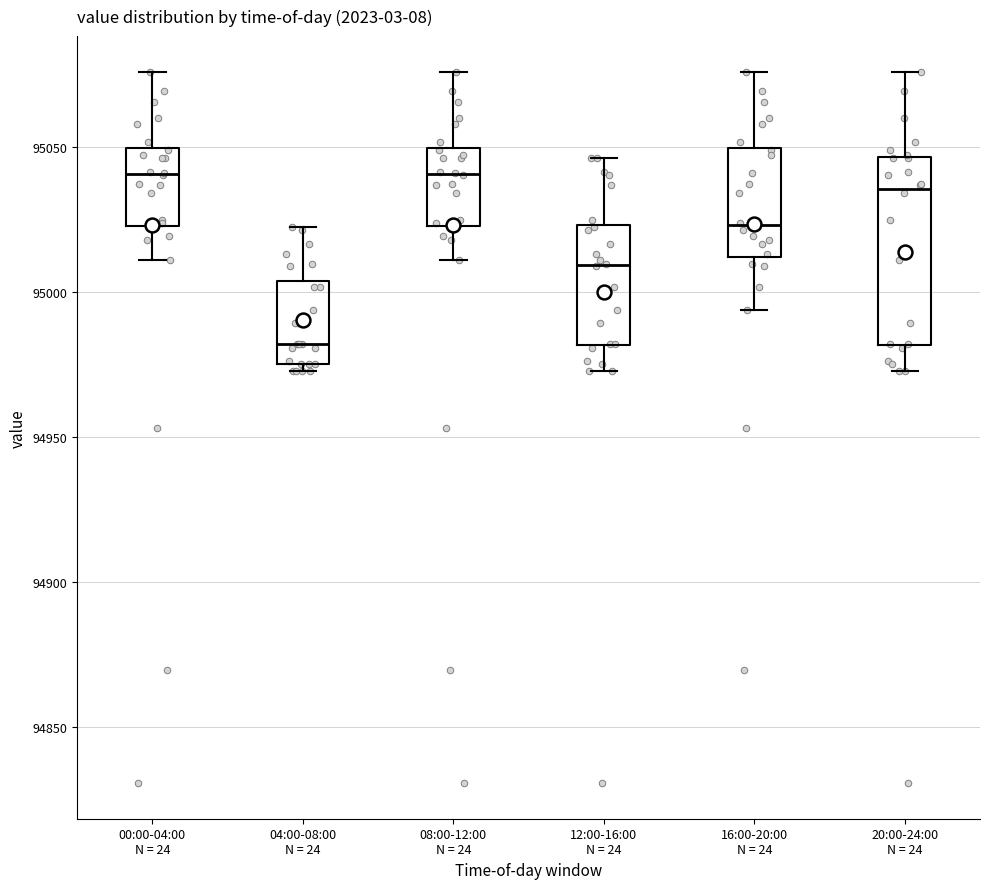

Where is the upper edge of the box for 00:00-04:00 N = 24 on the y-axis? The values are not printed on the chart, so give them approximately, as read against the axis.

95050